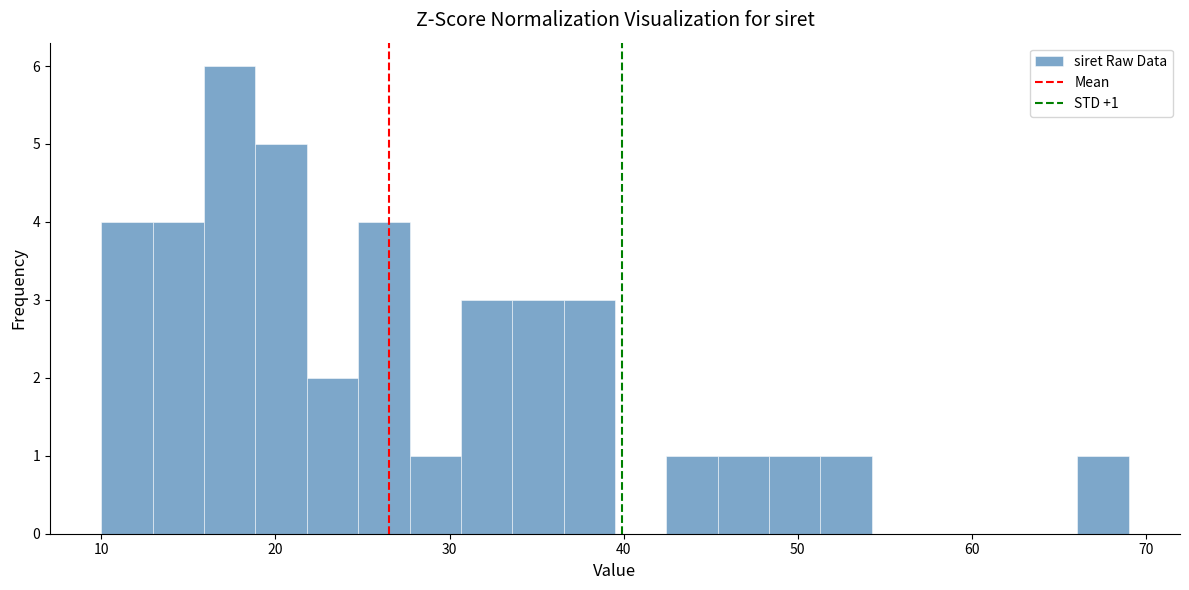

Read against the x-axis, roughly where is the centre of the tallest bar?

17